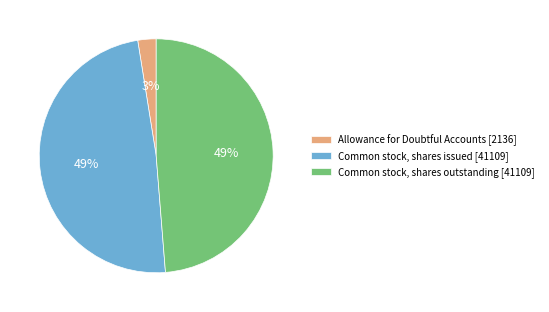

Is it true that Common stock, shares issued [41109] is 34% of the pie?

False